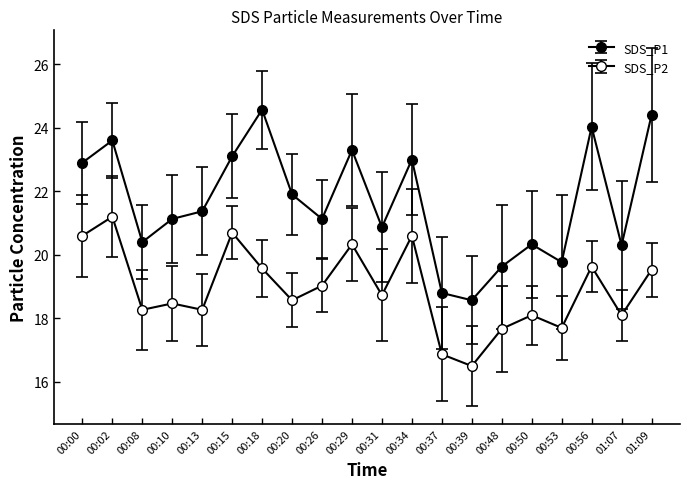

What is the label of the 8th point from the right?

00:37